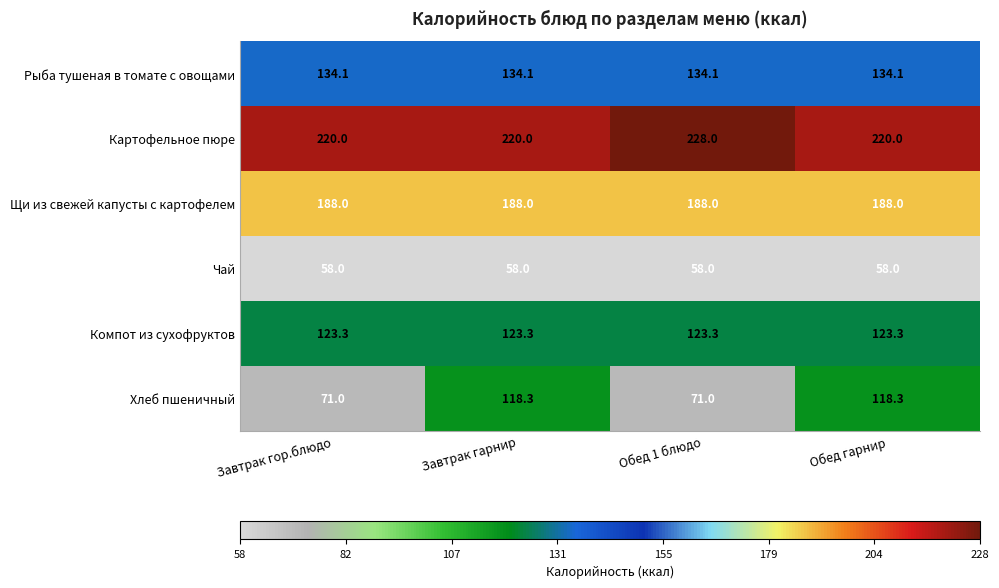

At which label does Картофельное пюре reach its peak?

Обед 1 блюдо